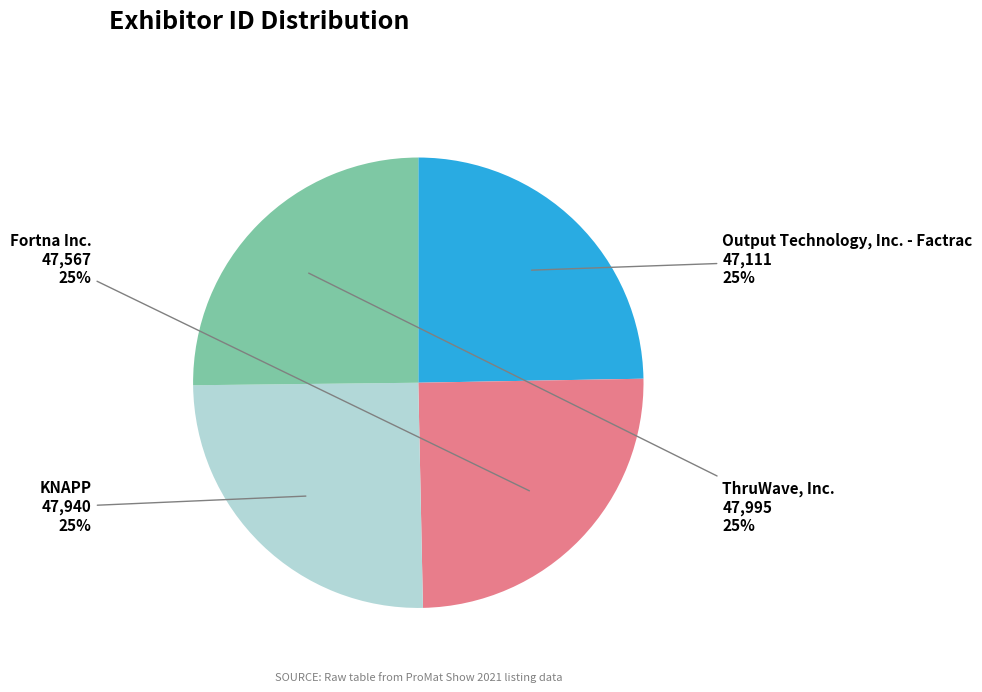

To the nearest percent, what is the average slice percentage?

25%